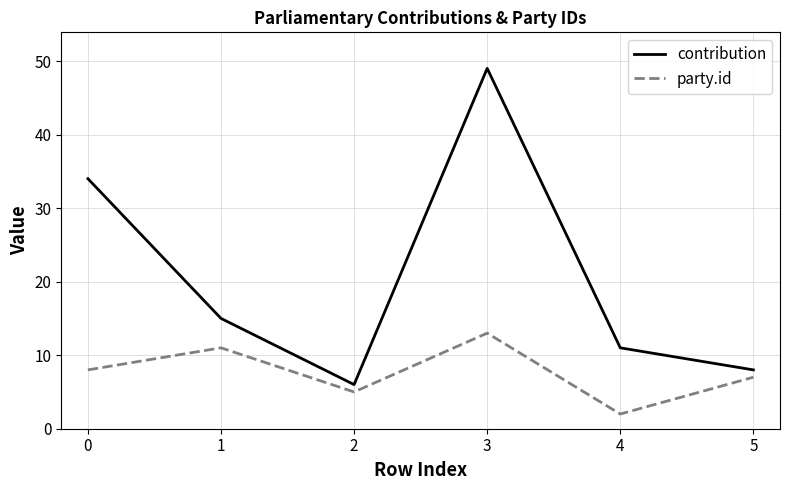

Reading right to left, extract all data points from this chart.

contribution: 8	11	49	6	15	34
party.id: 7	2	13	5	11	8